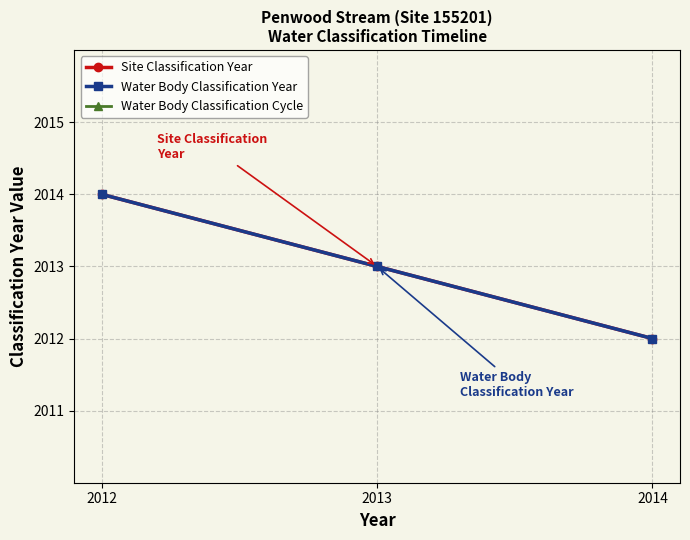

What is the value of the Site Classification Year point at the 2nd from the left?

2013